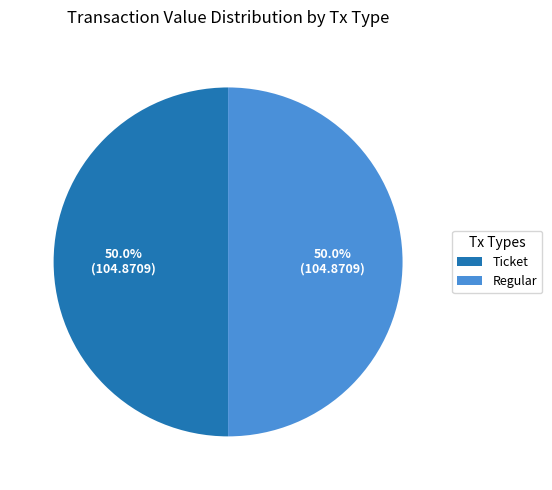

What portion of the pie excludes Regular?

50.0%